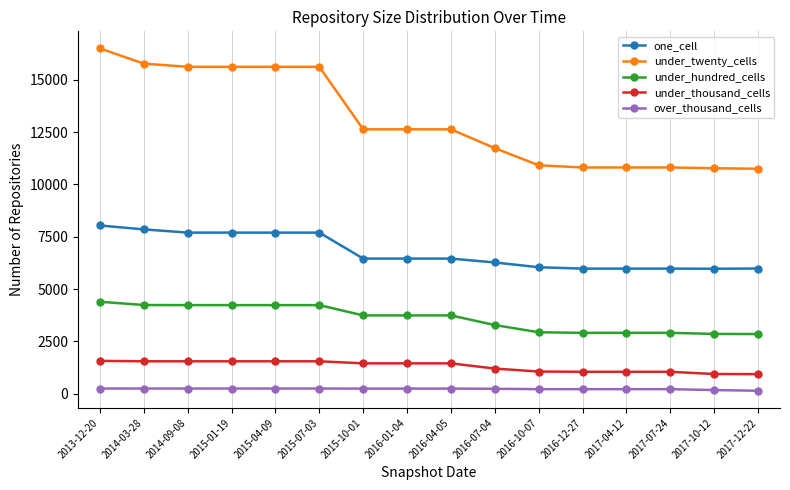

What is the difference between the under_twenty_cells values at 2015-10-01 and 2017-04-12?

1825